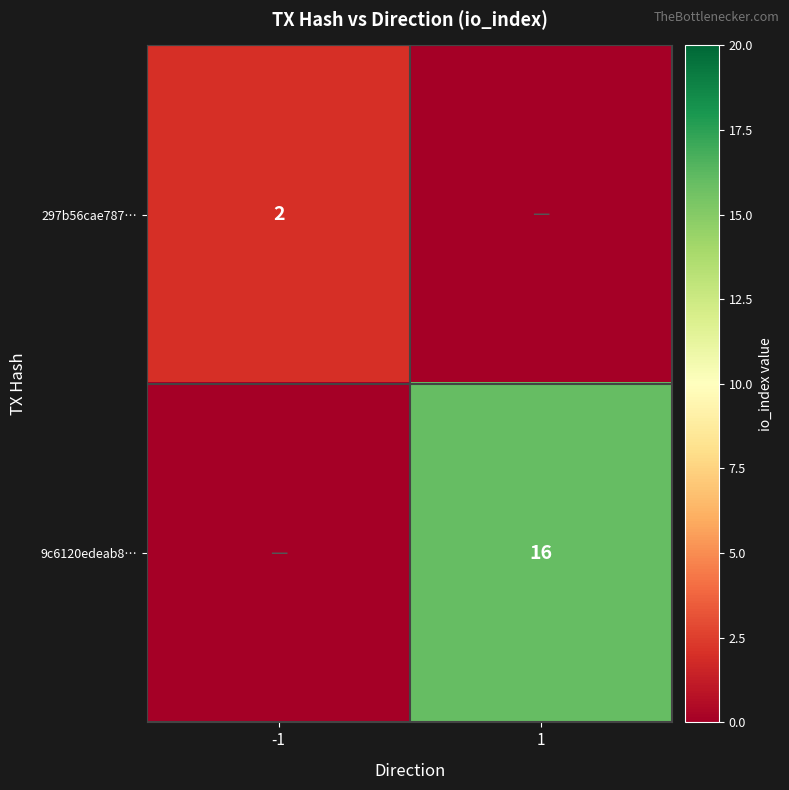

The 297b56cae787… series shows 0 at -1. True or false?

False